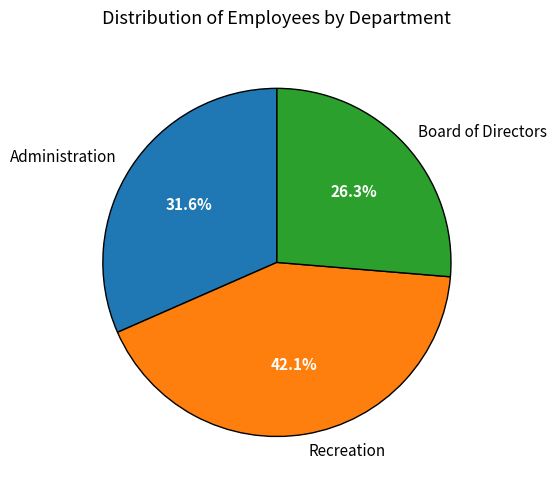

Count the number of slices in the pie.

3